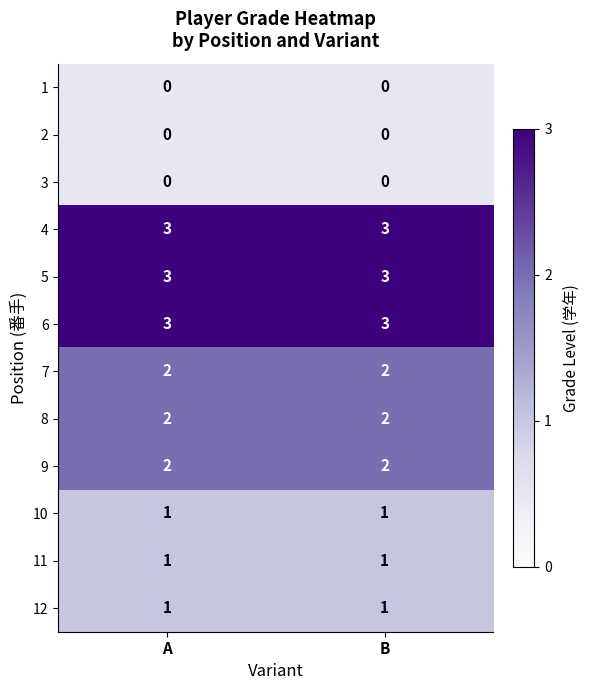

The 8 series shows 2 at B. True or false?

True